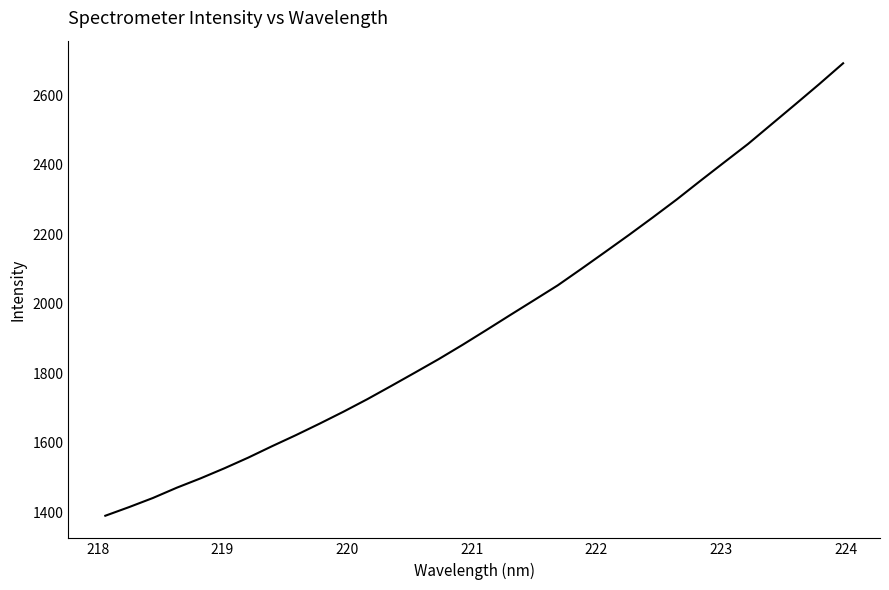

What is the difference between the maximum and minimum values?

1302.6